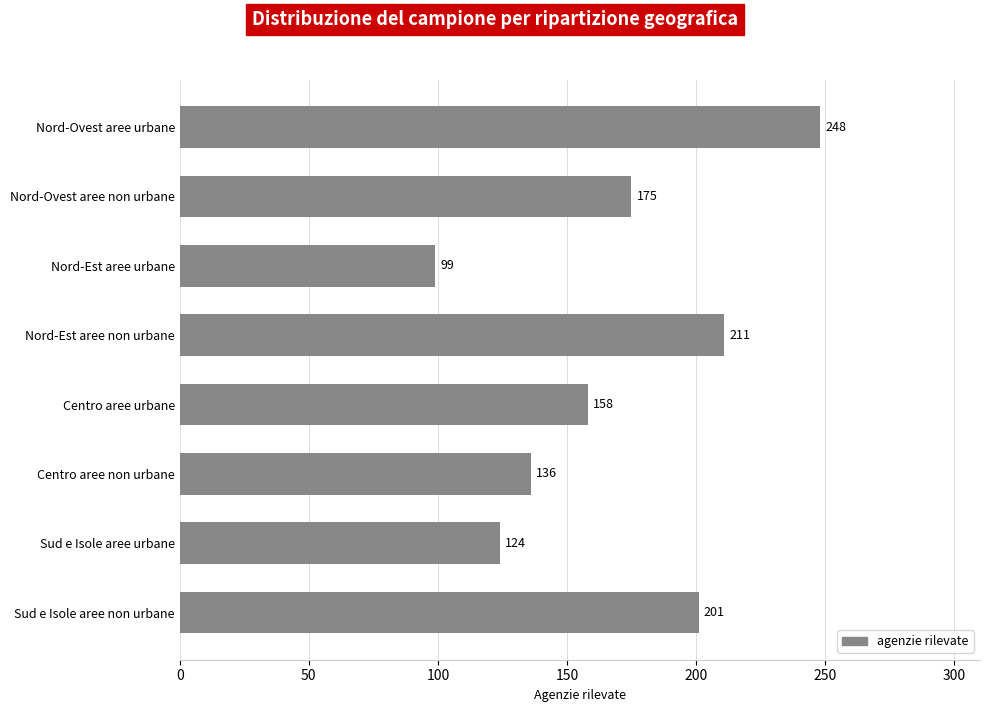

The value at Centro aree non urbane is 136. True or false?

True